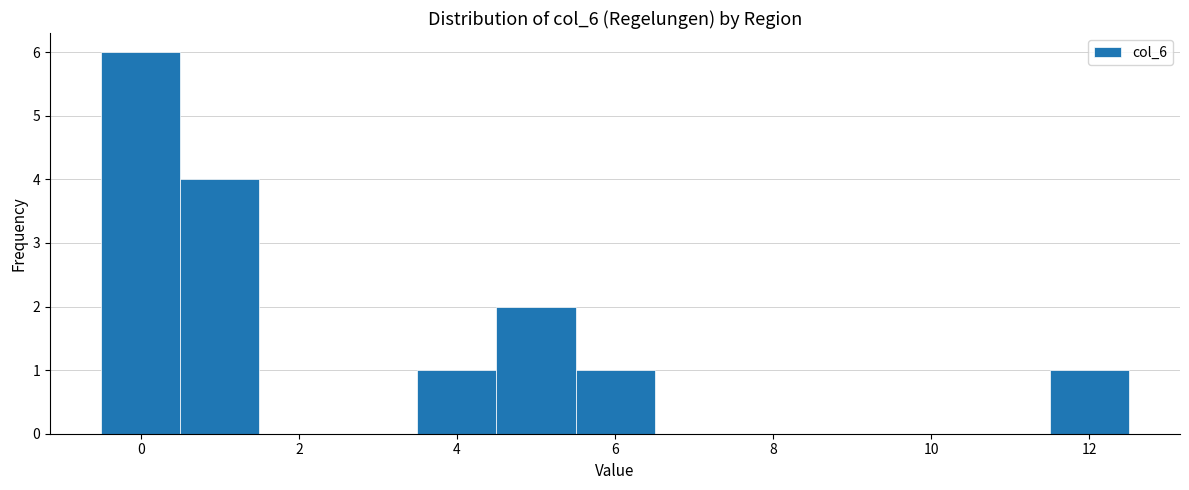

Reading left to right, transcribe this chart: for each bar, give the range it covers on the x-axis and its height. Neither the bar edges nor the heights are printed on the chart, so give them approximately, as read against the axes.

-0.5 to 0.5: 6
0.5 to 1.5: 4
1.5 to 2.5: 0
2.5 to 3.5: 0
3.5 to 4.5: 1
4.5 to 5.5: 2
5.5 to 6.5: 1
6.5 to 7.5: 0
7.5 to 8.5: 0
8.5 to 9.5: 0
9.5 to 10.5: 0
10.5 to 11.5: 0
11.5 to 12.5: 1